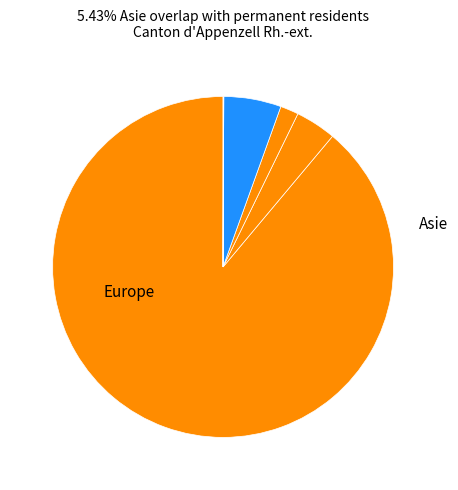

Which category has the smallest portion of the pie?

Océanie